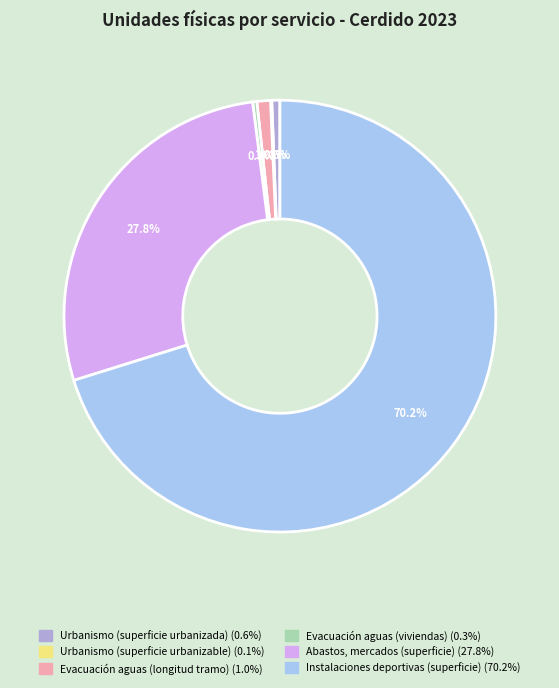

Between Abastos, mercados (superficie) and Instalaciones deportivas (superficie), which is larger?

Instalaciones deportivas (superficie)